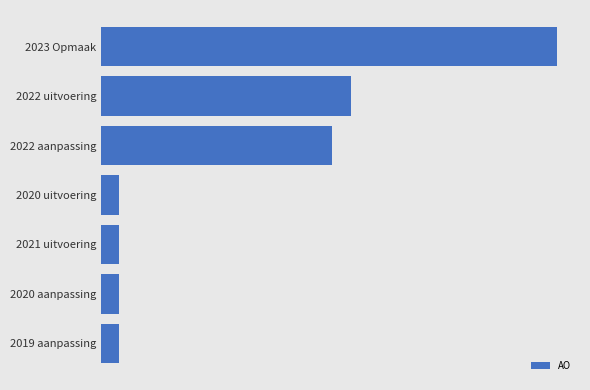

Are the bars horizontal?

Yes